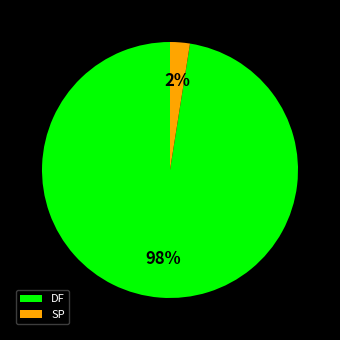

To the nearest percent, what is the average slice percentage?

50%